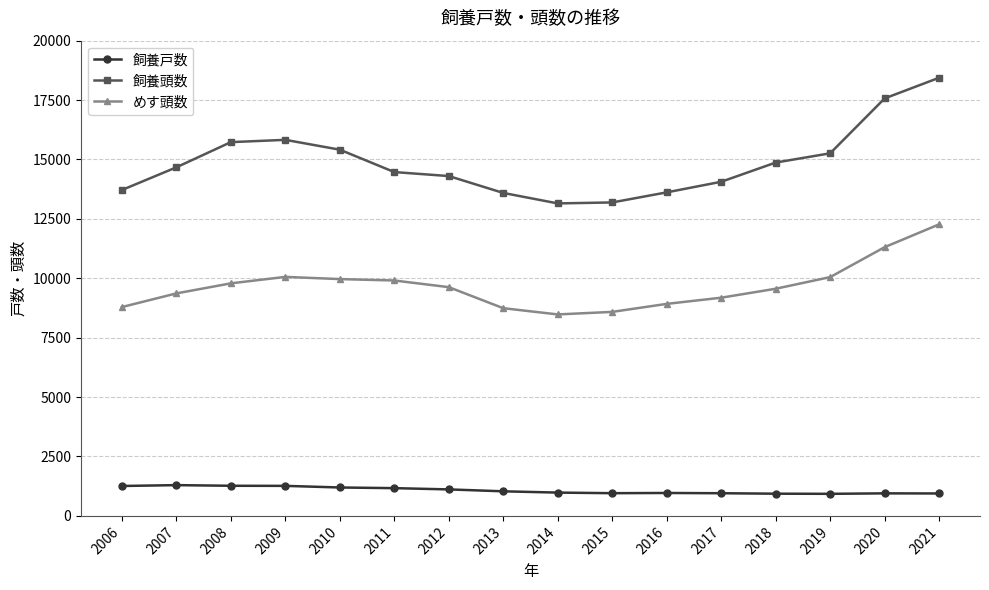

Which category has the highest value across all series?

2021